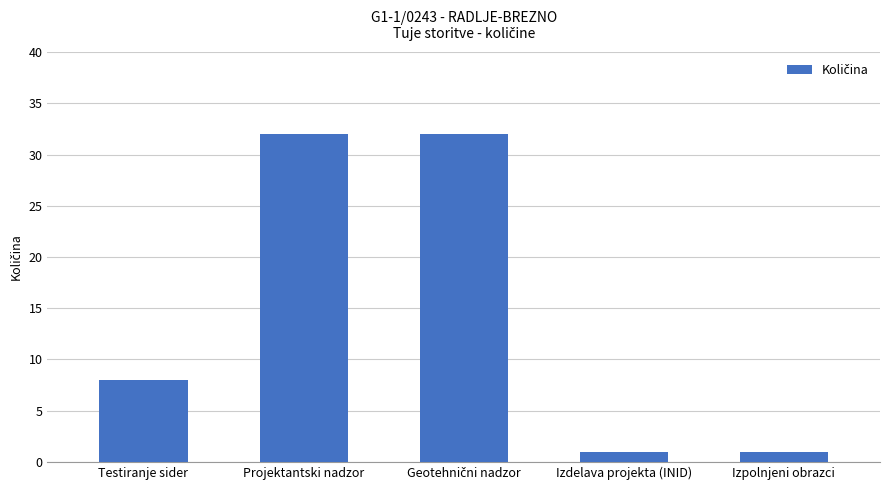

What is the minimum value shown in the chart?

1